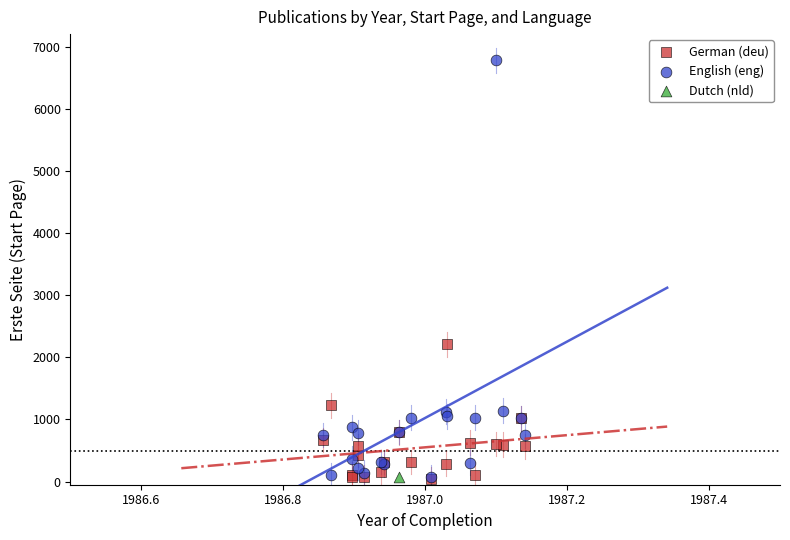

What are all the series names shown in the legend?

German (deu), English (eng), Dutch (nld)